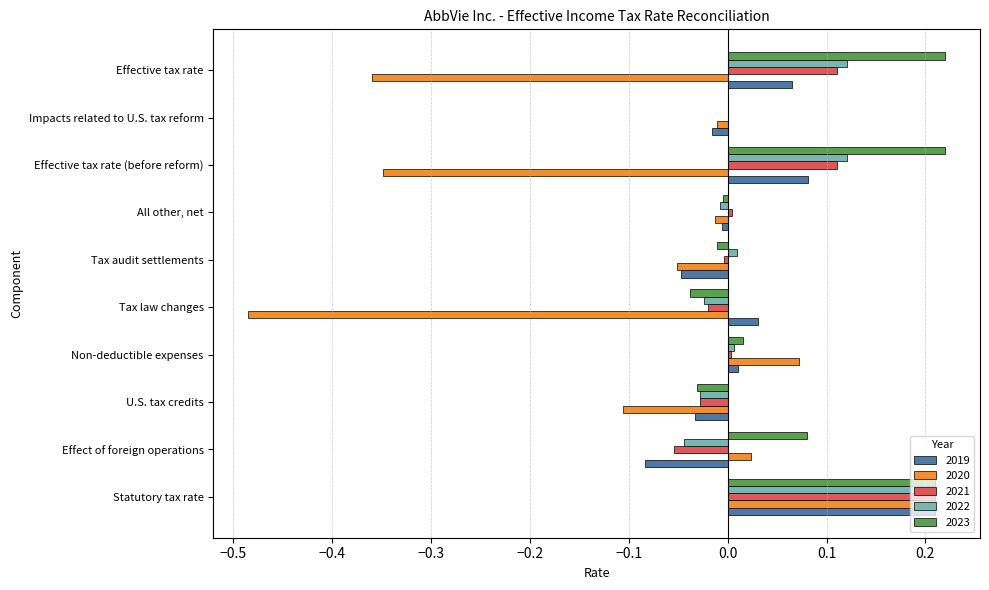

At which label does 2022 reach its peak?

Statutory tax rate